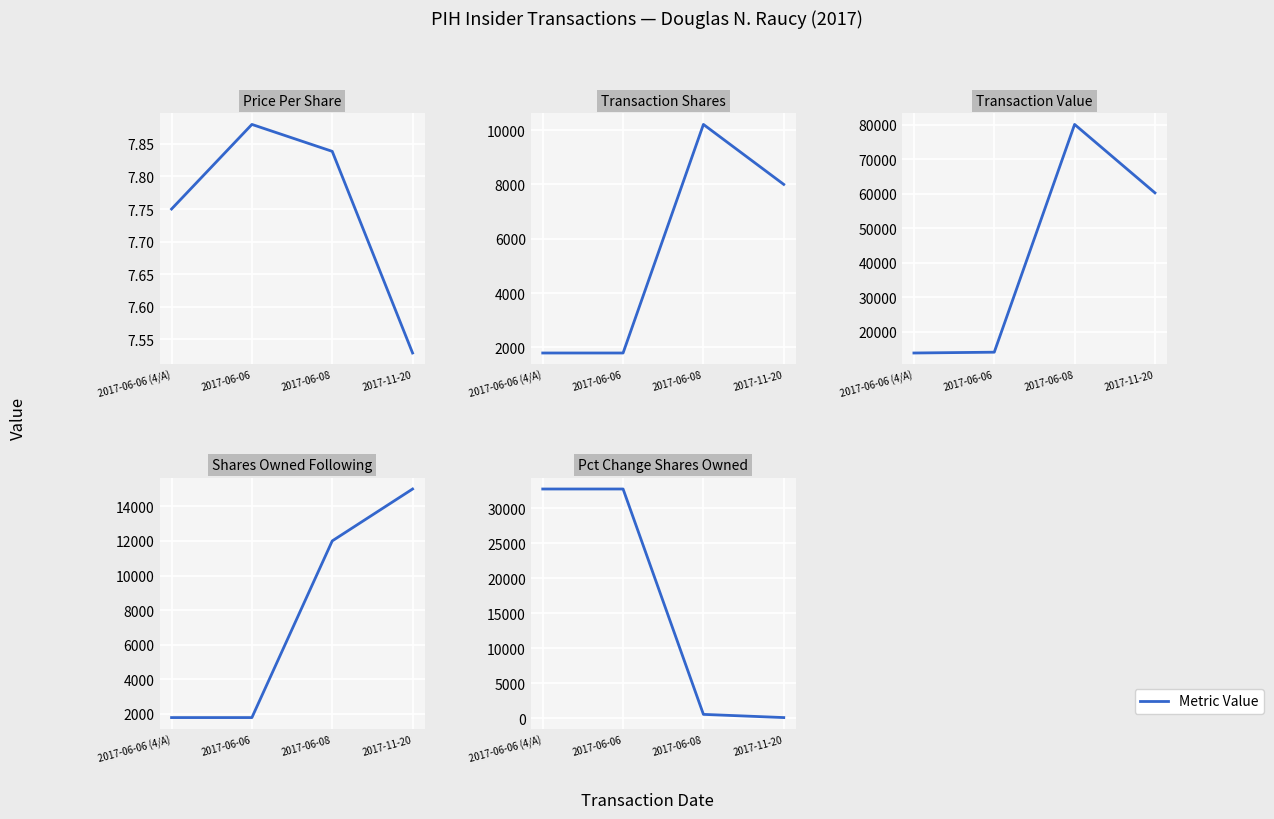

What value does the transactionValue series have at 2017-06-06 (4/A)?

13880.0